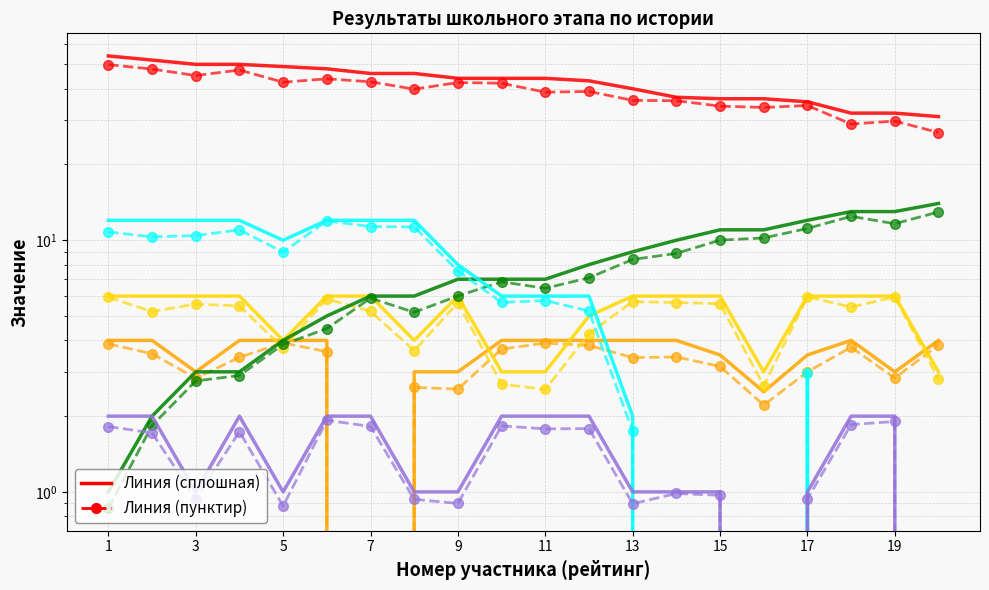

What is the sum of the Задание 2 (col_7) values at 8 and 3?

6.0